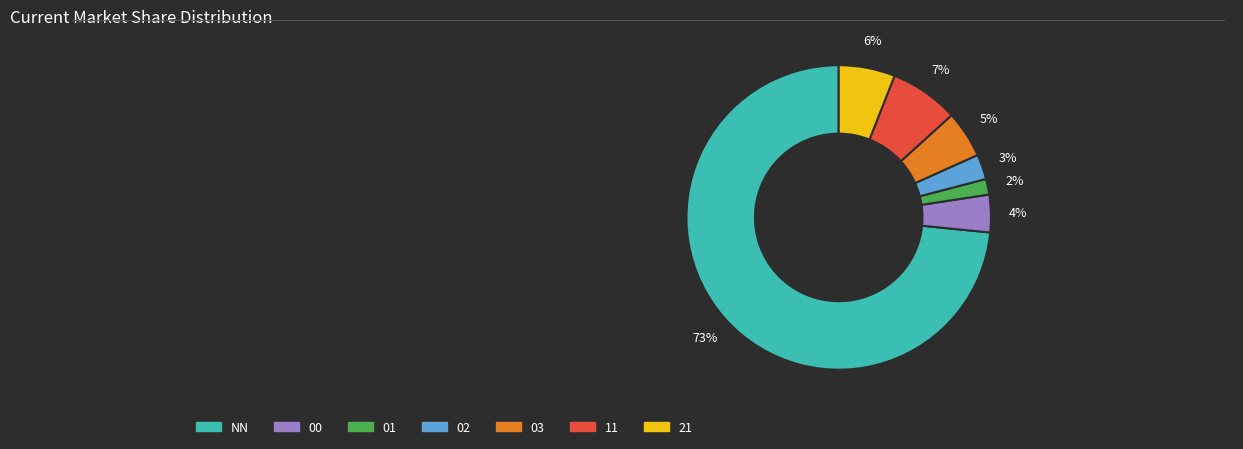

Which slice is the largest?

NN